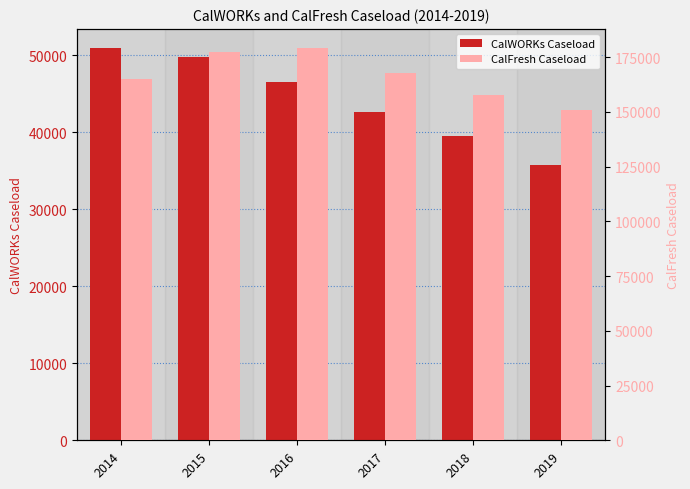

The CalWORKs Caseload series shows 46528 at 2016. True or false?

True